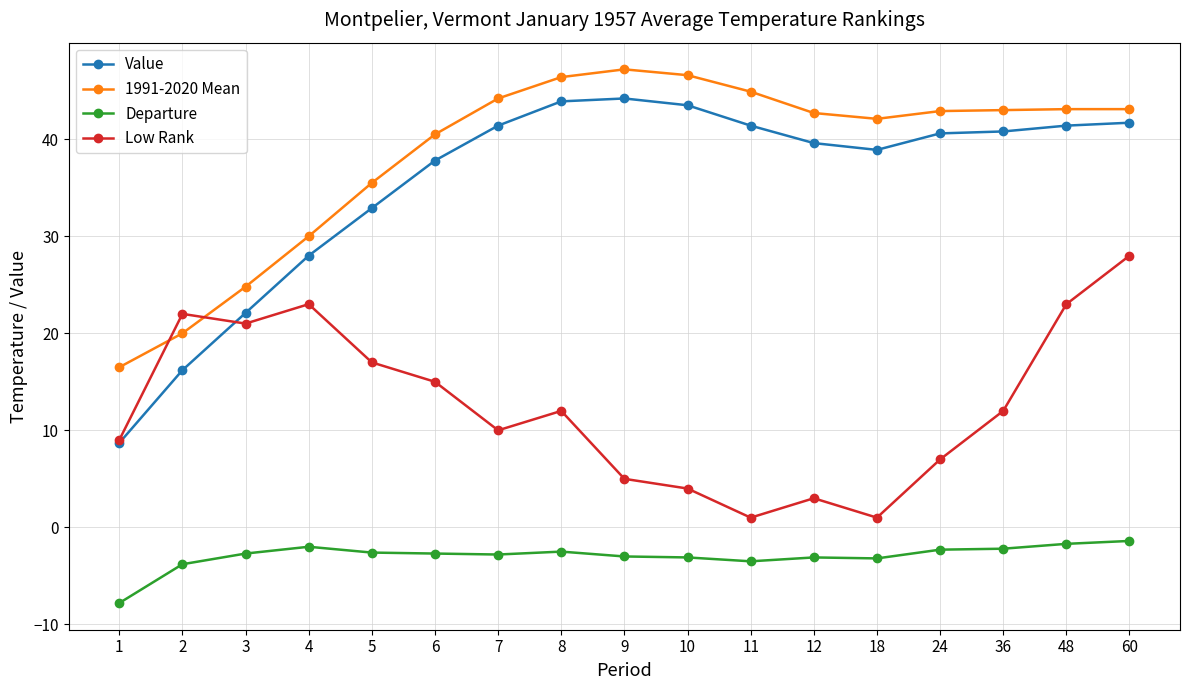

True or false: Departure and Value intersect in this chart.

False